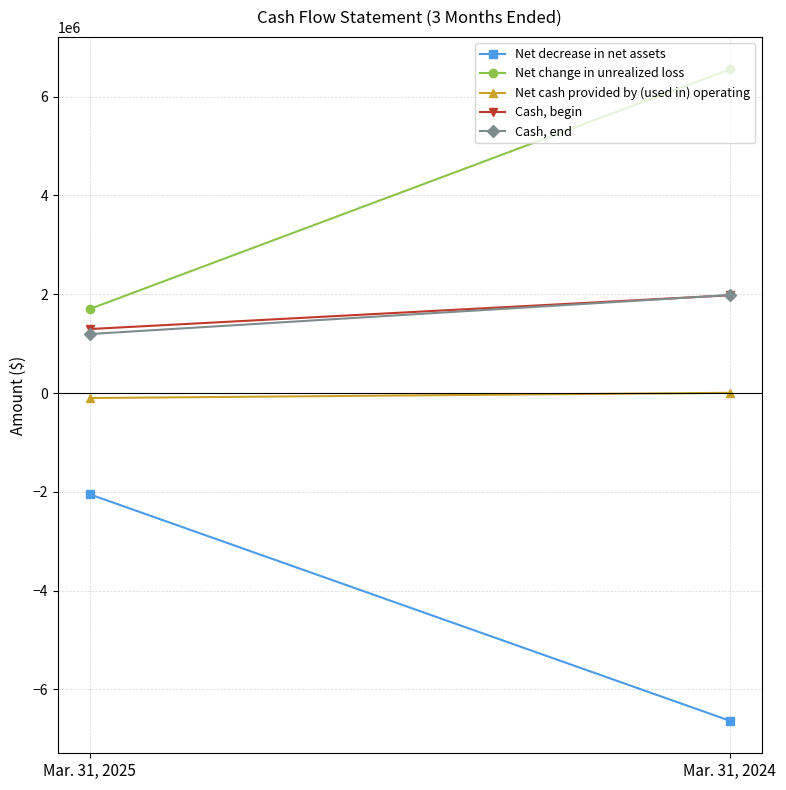

At which label is Cash, end closest to 1589706?

Mar. 31, 2025